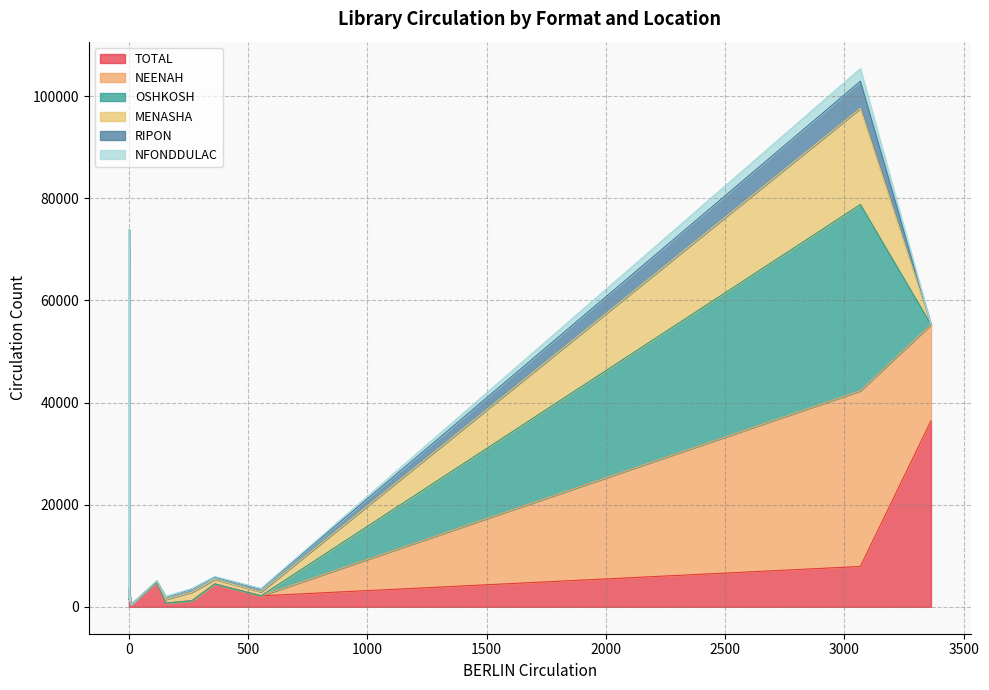

What is the total value across all series at CD?

3581